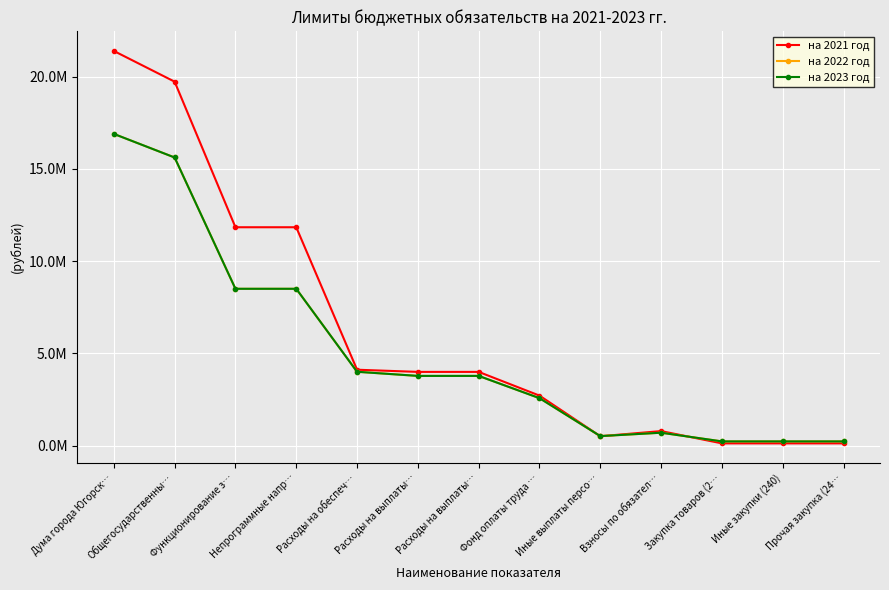

True or false: на 2022 год and на 2023 год intersect in this chart.

False